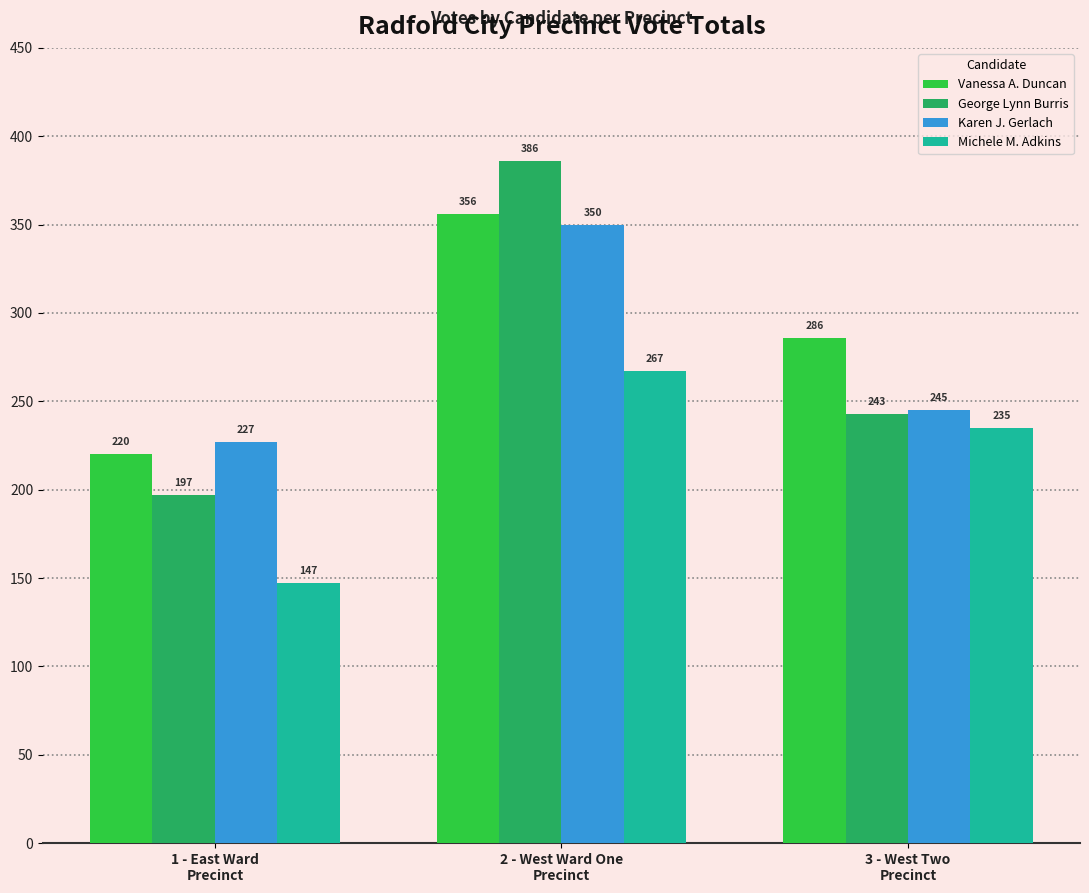

True or false: Michele M. Adkins has a value of 147 at 1 - East Ward
Precinct.

True